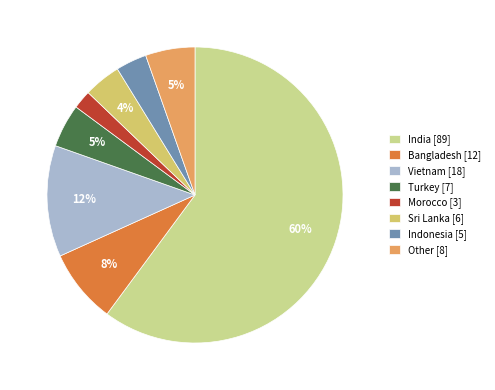

To the nearest percent, what portion does Morocco [3] represent?

2%